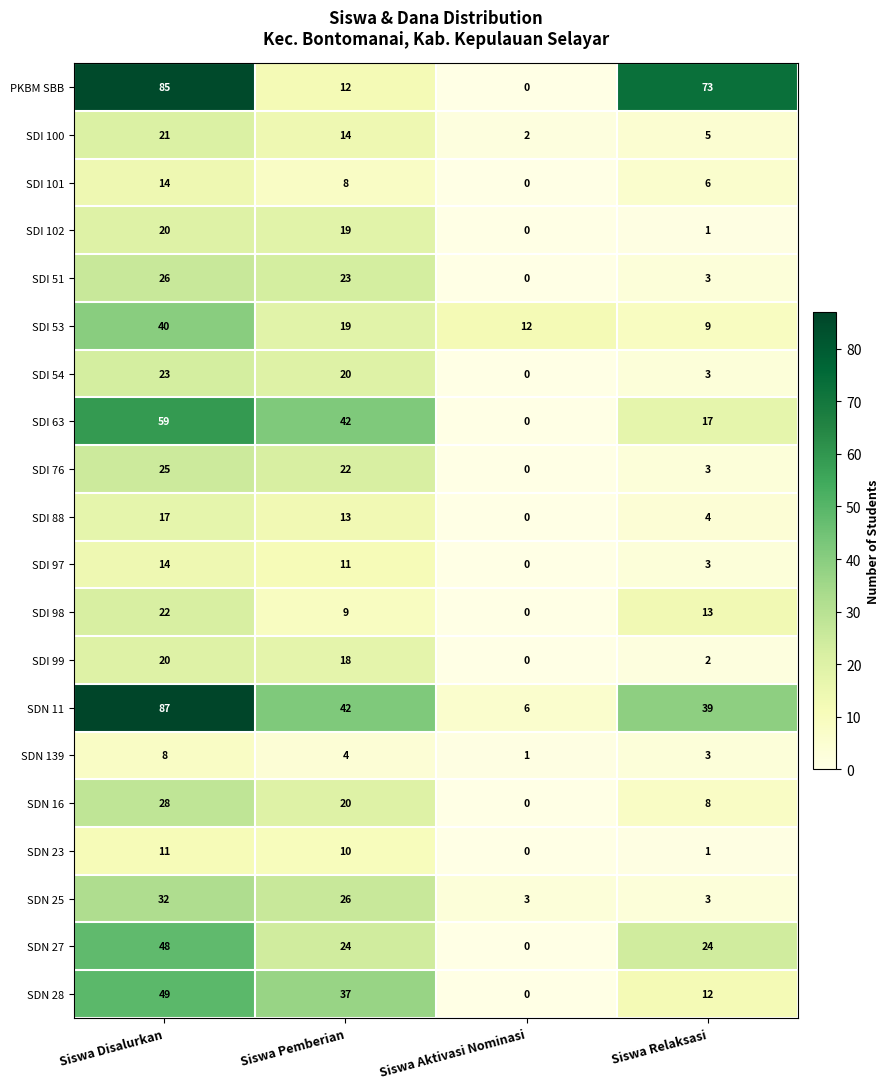

What is the difference between the highest and lowest values at Siswa Relaksasi?

72